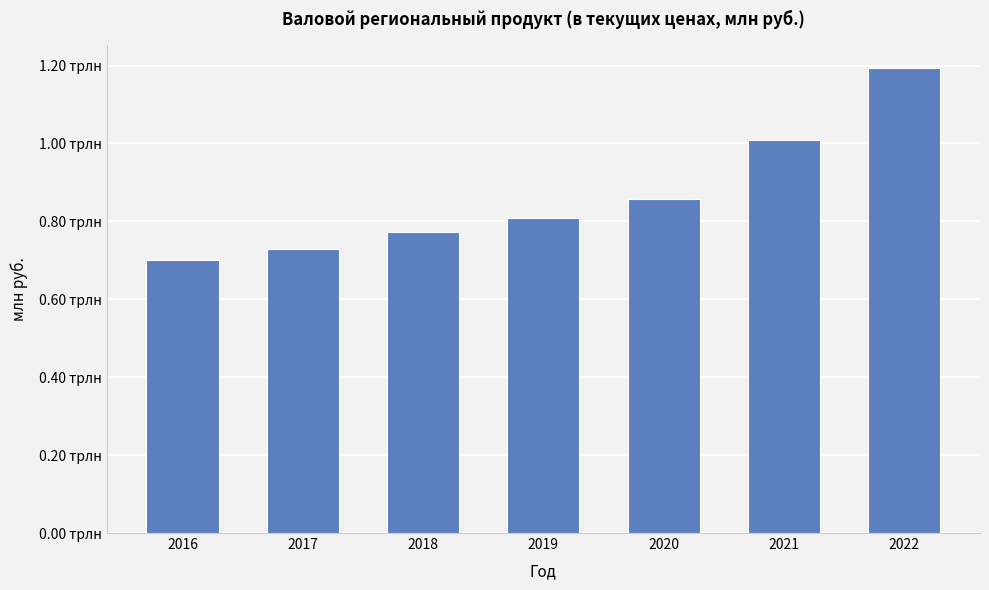

Rank the categories by value from lowest to highest.

2016, 2017, 2018, 2019, 2020, 2021, 2022